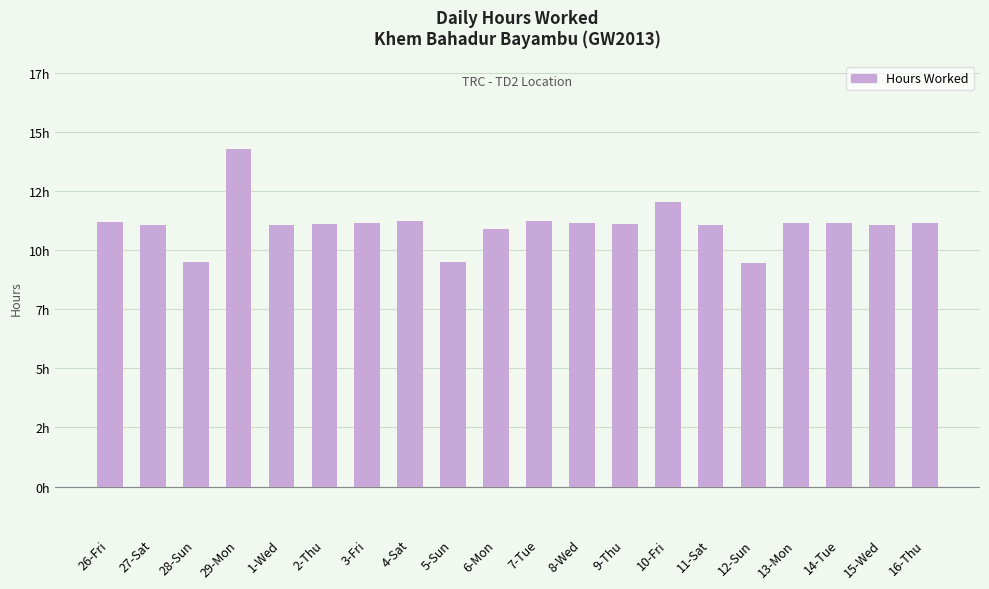

Are the bars horizontal?

No